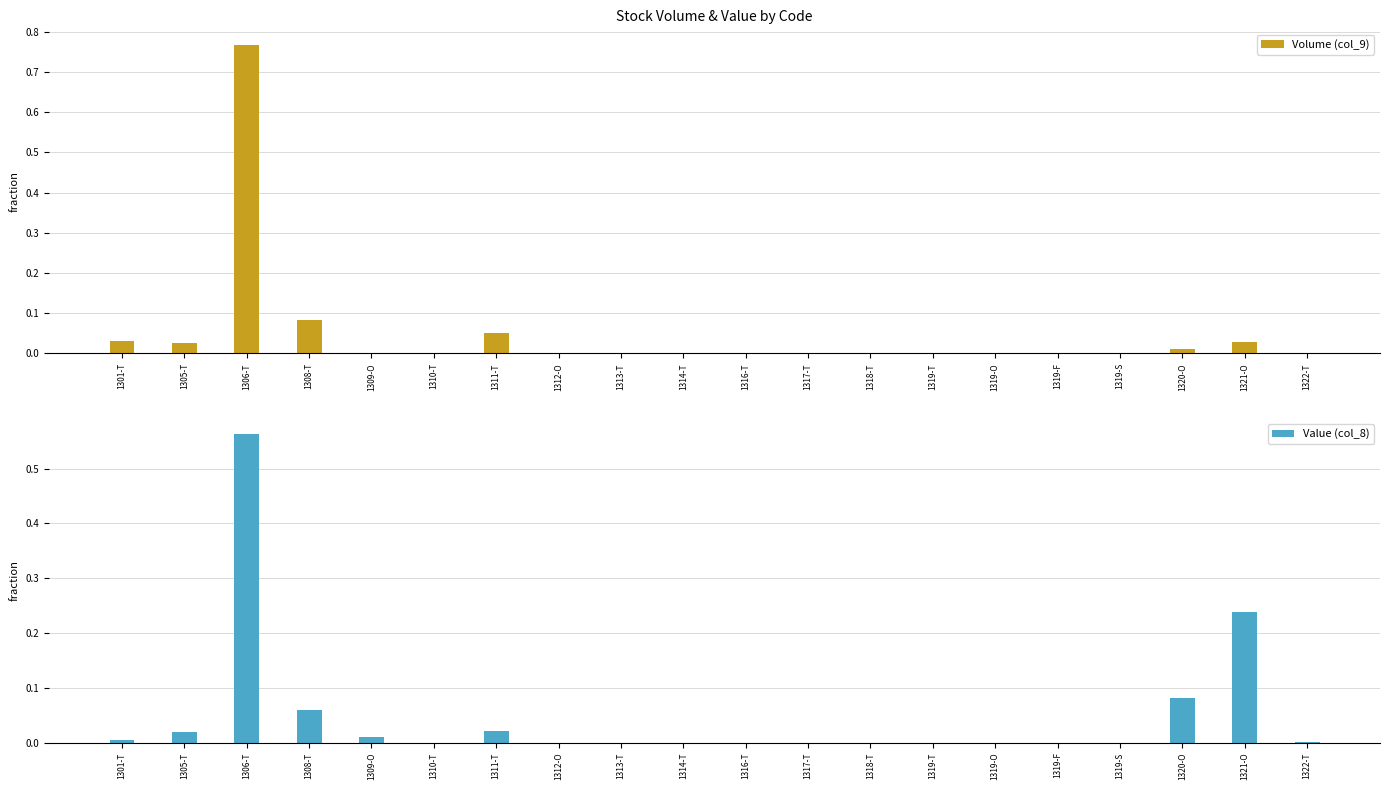

At which category is the sum across all series the highest?

1306-T